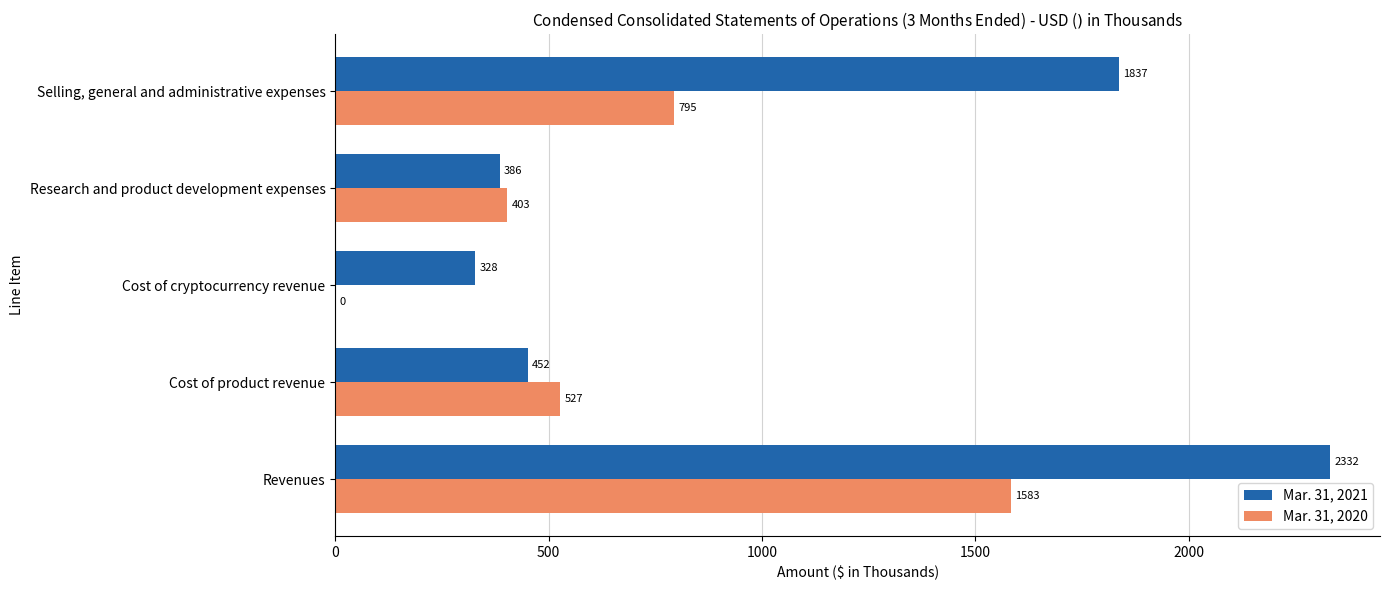

What is the sum of all Mar. 31, 2021 values?

5335